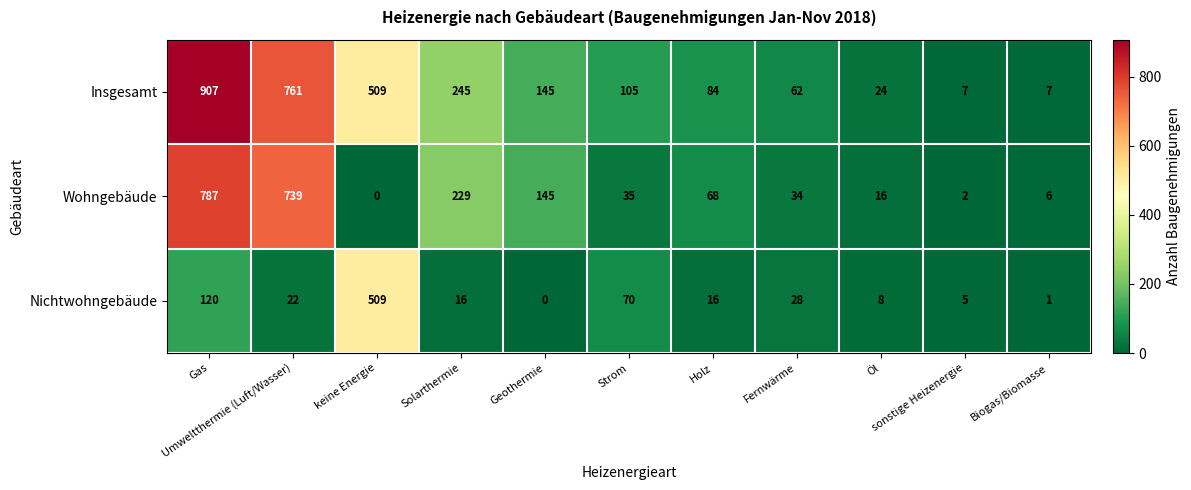

At which category is the sum across all series the highest?

Gas